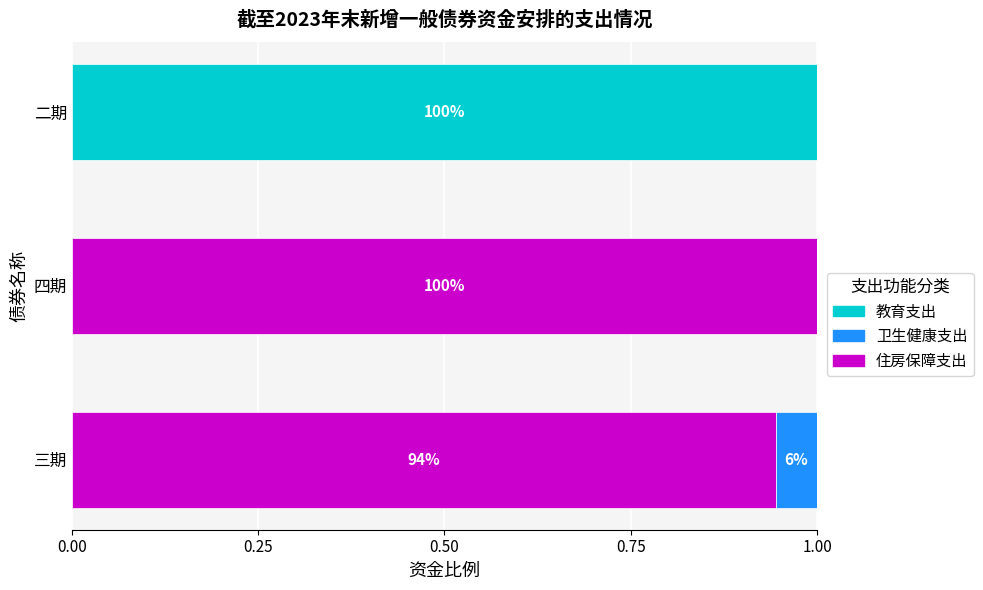

How many categories are shown in the chart?

3